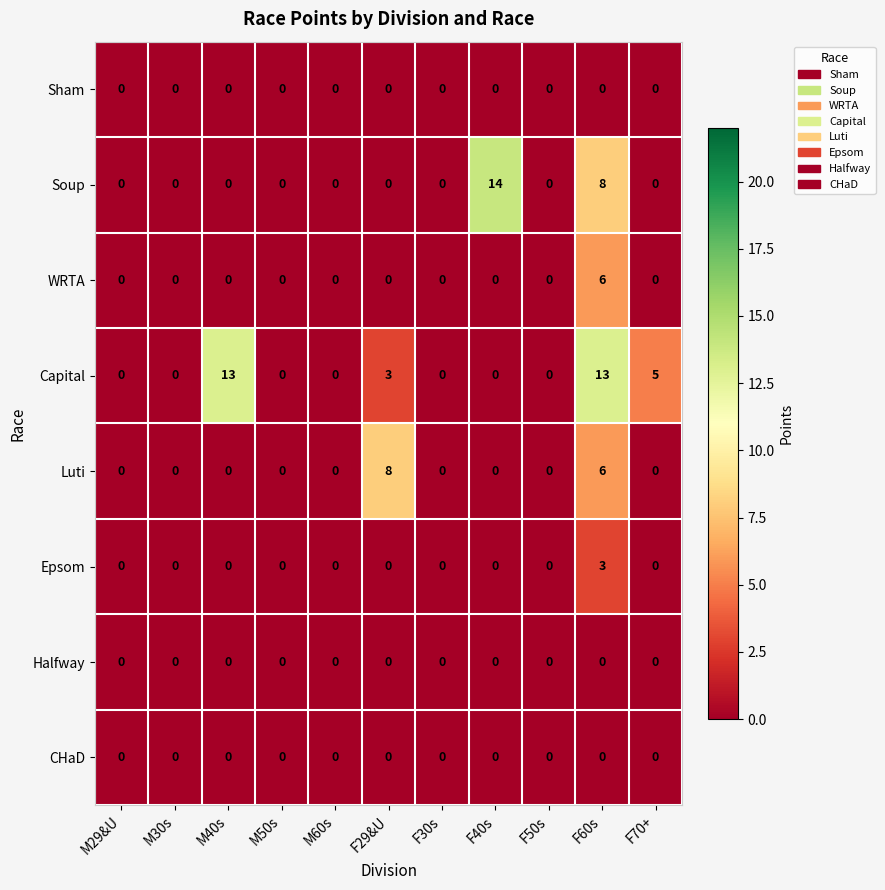

Which series has the widest spread of values?

Soup